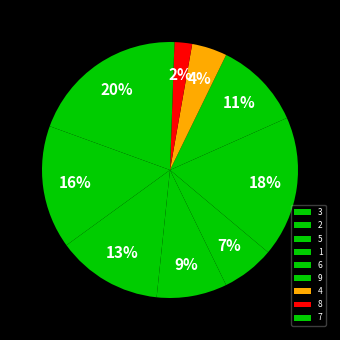

Which category has the biggest portion of the pie?

7